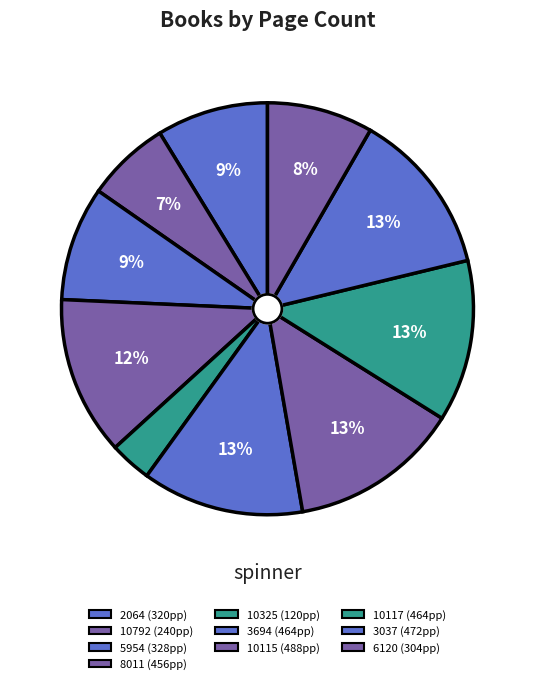

Count the number of slices in the pie.

10